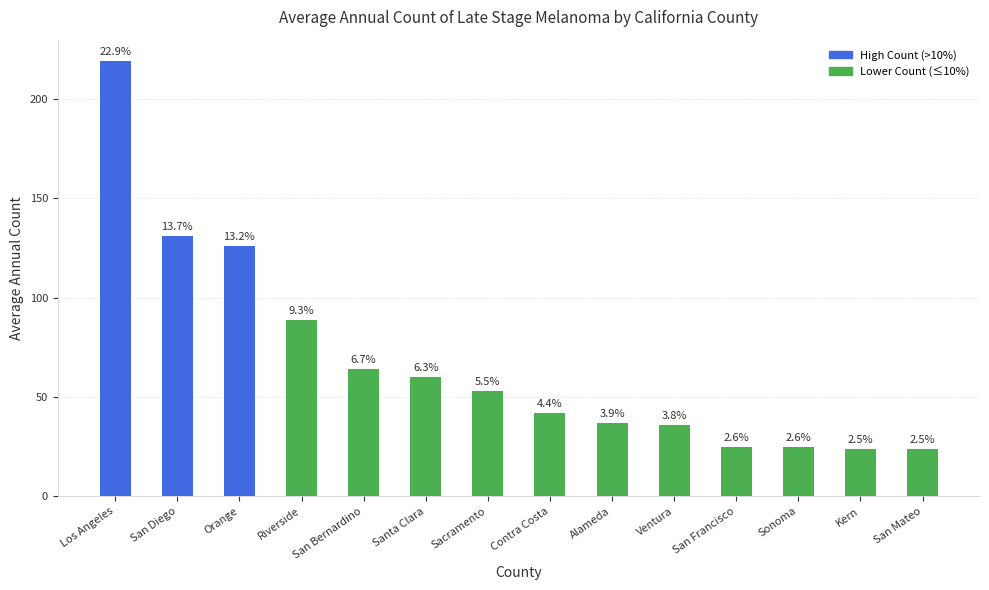

What is the change in value from Santa Clara to Contra Costa?

-18